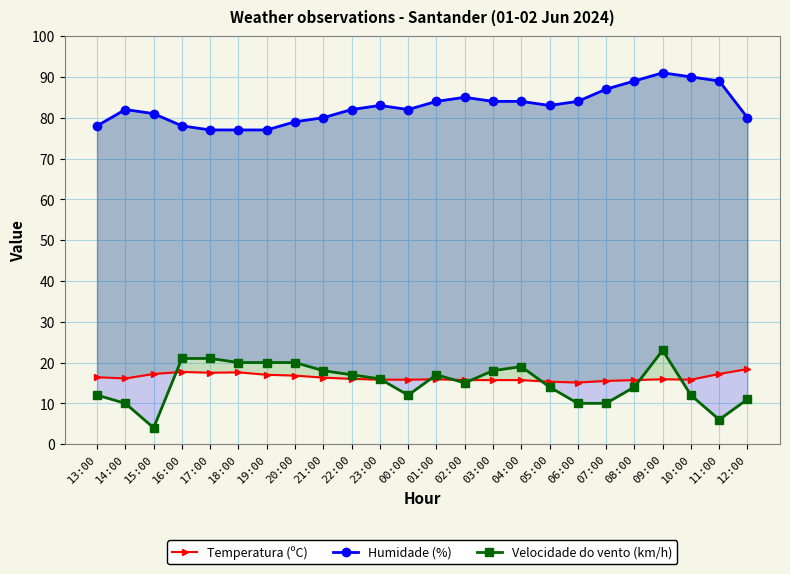

What is the value of the Velocidade do vento (km/h) point at the 13th from the left?

17.0